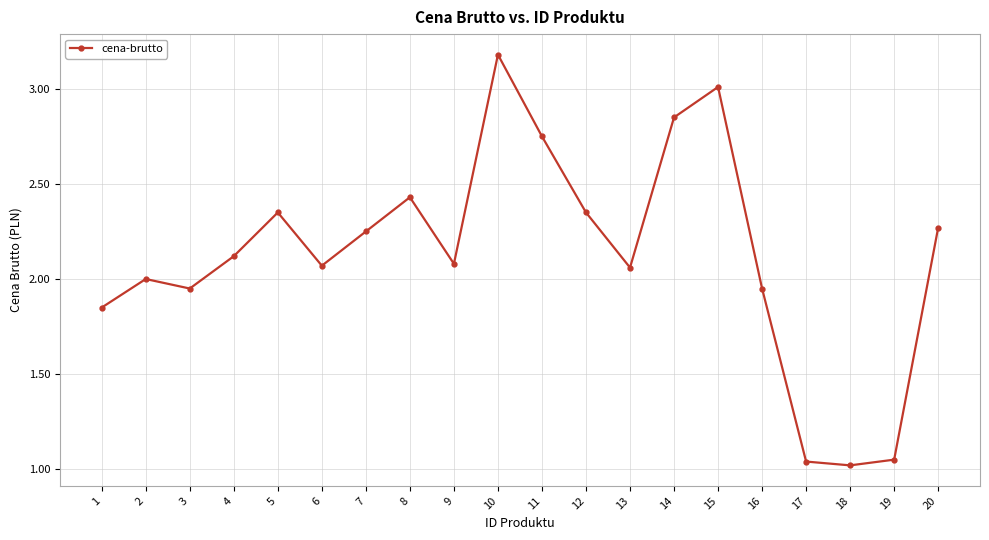

What is the maximum value shown in the chart?

3.2